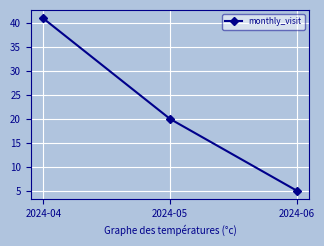

What is the value of the 3rd point from the left?

5